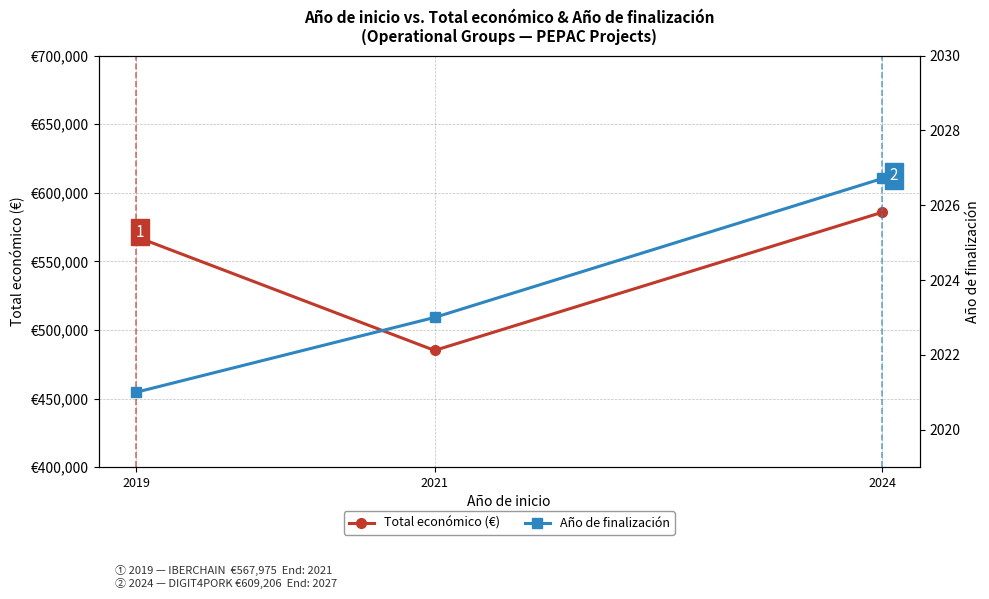

How many series are shown in this chart?

2